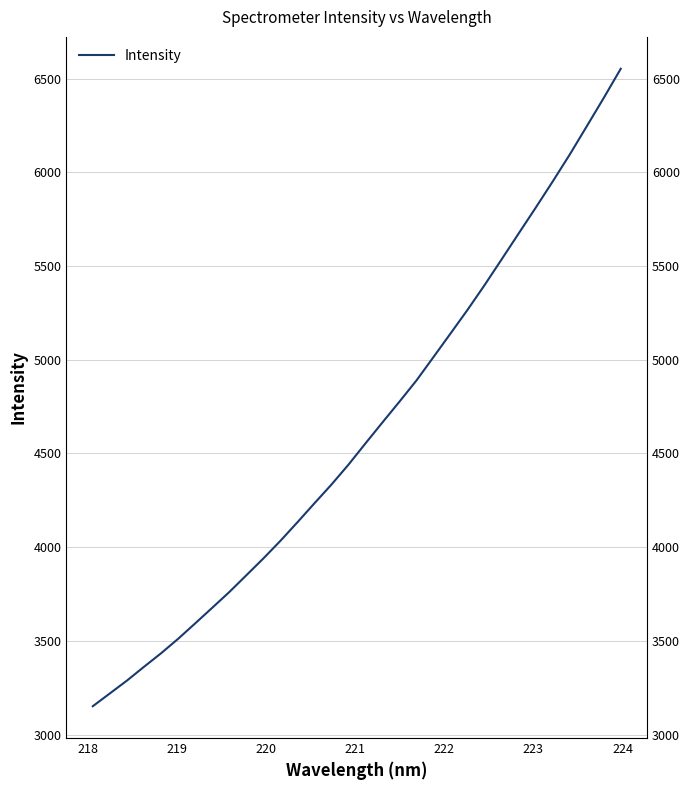

Reading left to right, transcribe all the data shown in this chart.

3151.6	3219.8	3288.1	3361.6	3433.7	3510.8	3592.9	3676.2	3760.0	3849.5	3939.2	4033.1	4132.2	4233.7	4333.6	4439.9	4553.5	4665.7	4776.6	4889.9	5014.9	5140.4	5266.7	5398.4	5535.5	5673.4	5810.9	5950.7	6094.3	6244.8	6396.4	6552.0